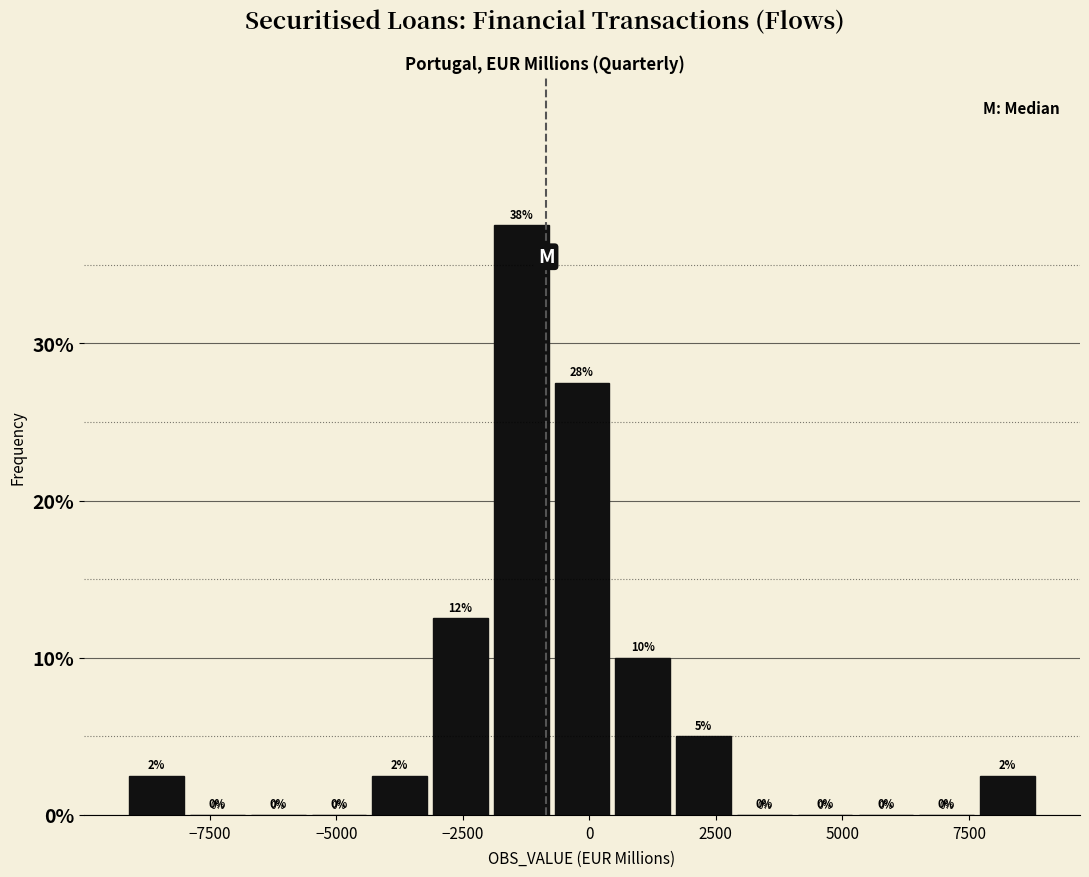

Read against the x-axis, roughly where is the centre of the tallest bar?

-1500